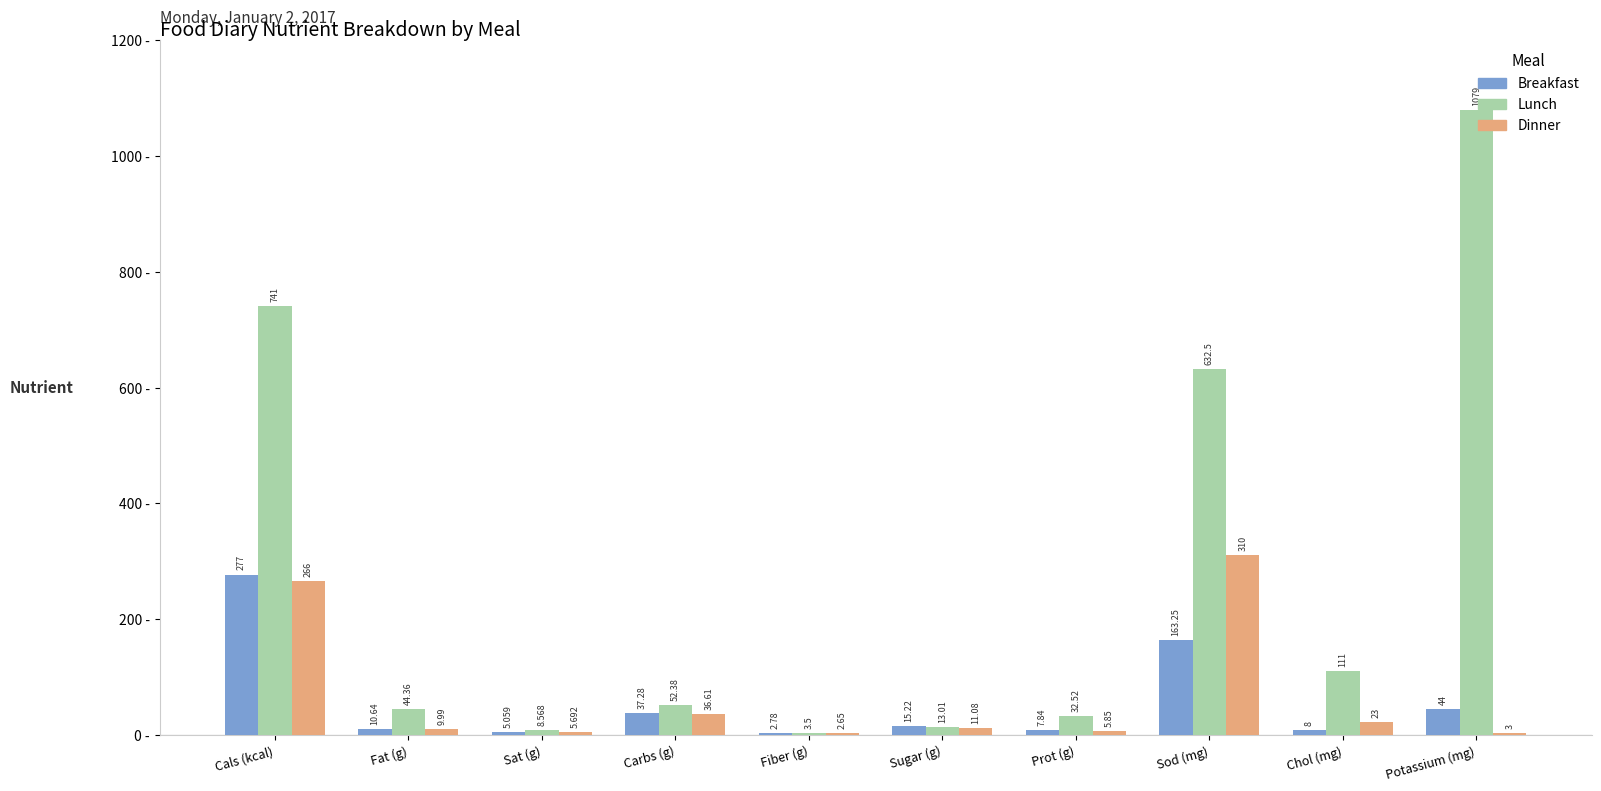

Between Fiber (g) and Sugar (g), which series saw the biggest shift?

Breakfast